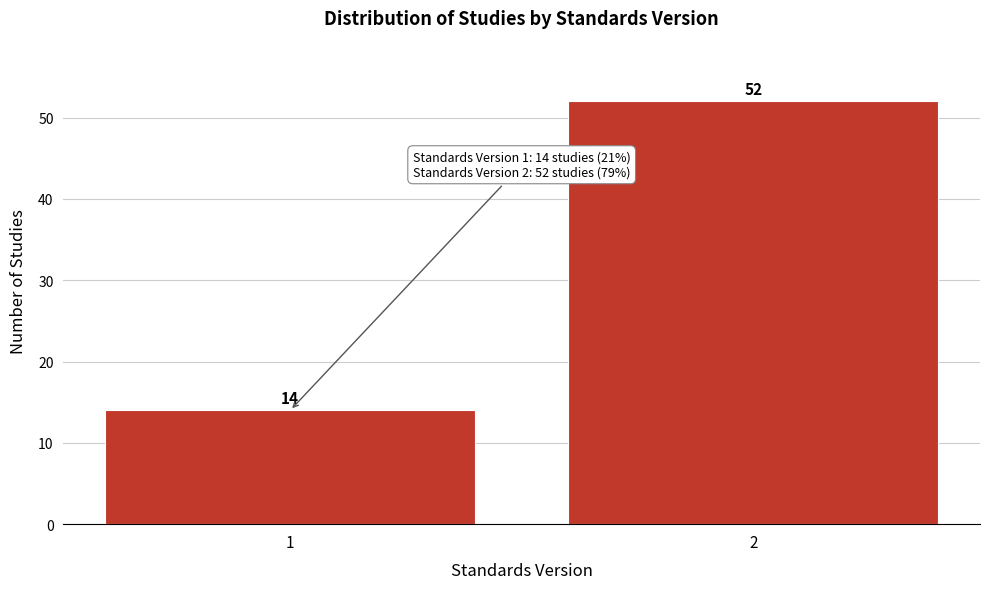

Reading left to right, what are all the values shown in this chart?

1=14	2=52